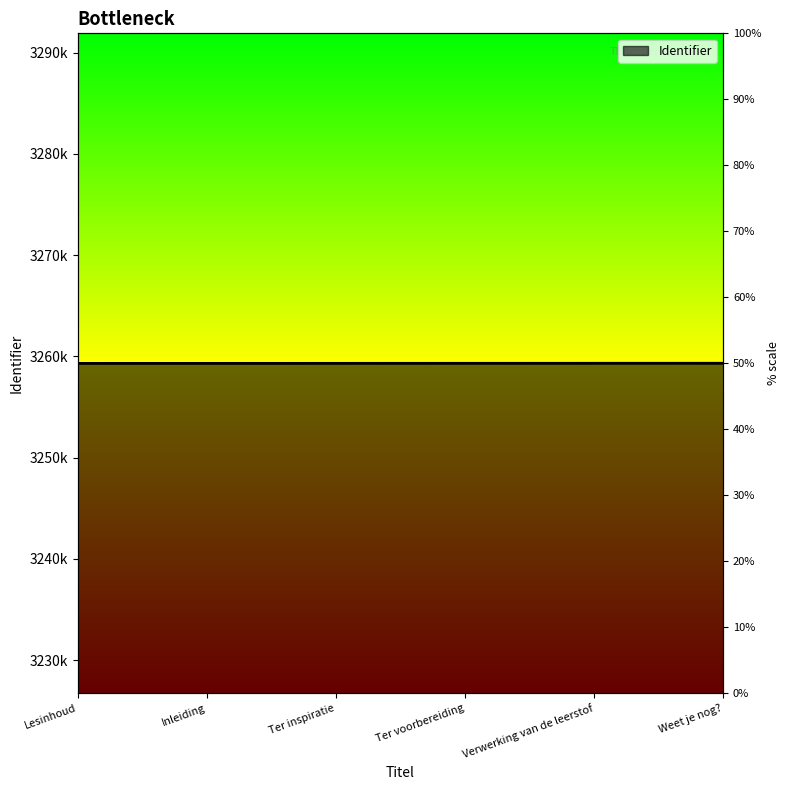

Reading left to right, what are all the values shown in this chart?

3259305	3259307	3259309	3259313	3259316	3259318